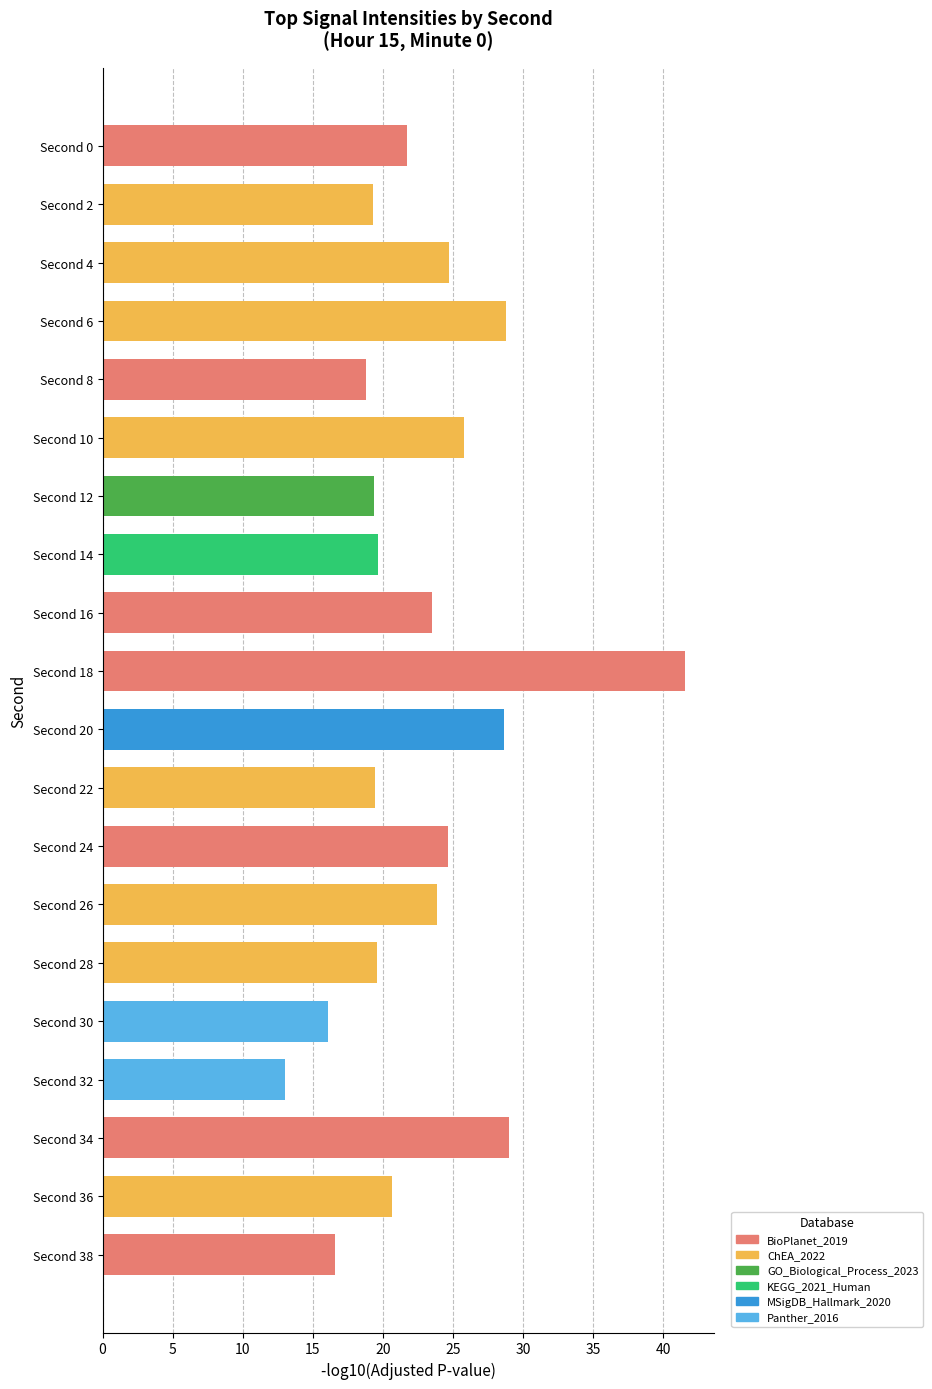

The value at Second 0 is 7.9. True or false?

False